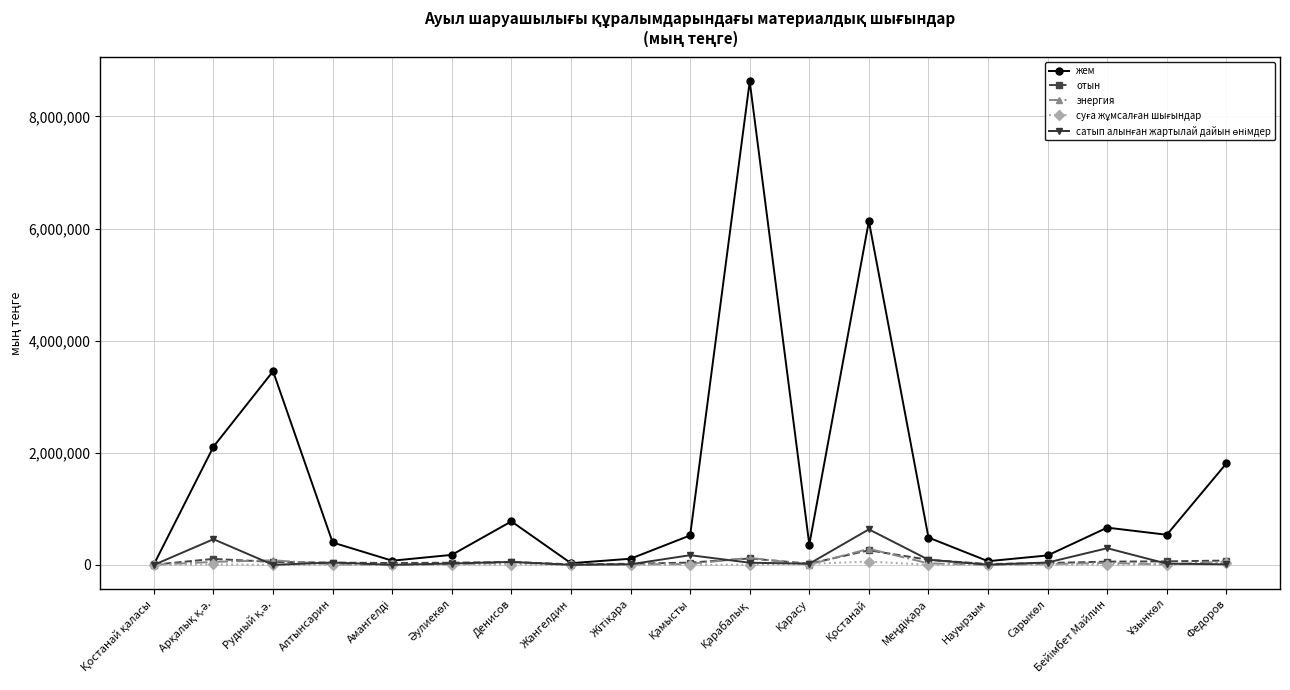

True or false: энергия has more than 1 points higher than both neighbors.

True